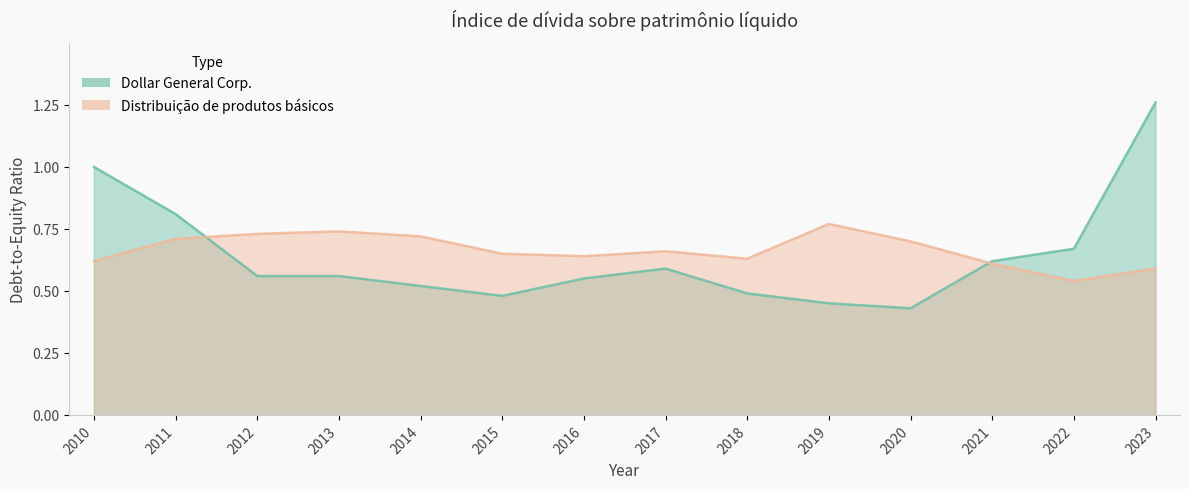

True or false: Distribuição de produtos básicos and Dollar General Corp. intersect in this chart.

True